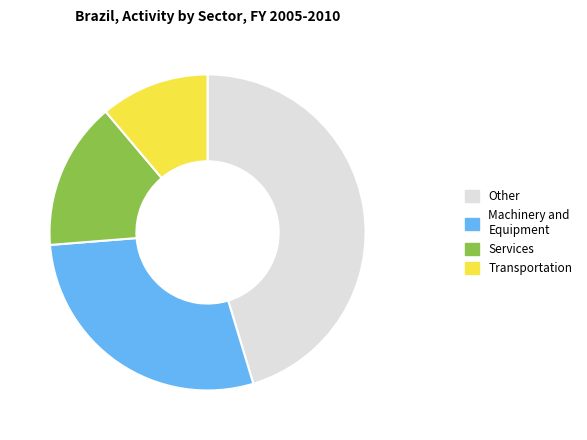

True or false: Services accounts for 6% of the total.

False